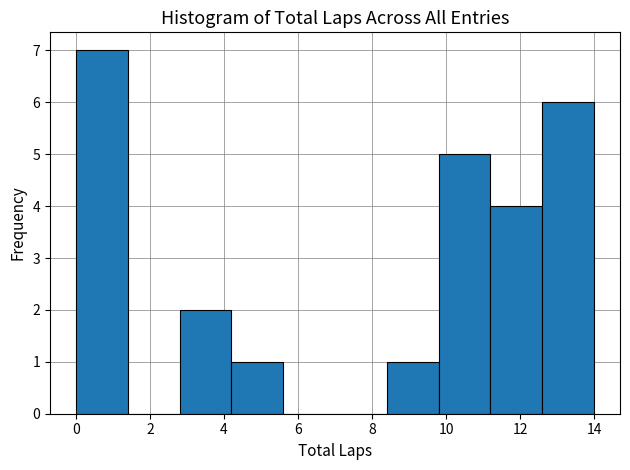

Over which range of the x-axis is the bar tallest?

0.0 to 1.4